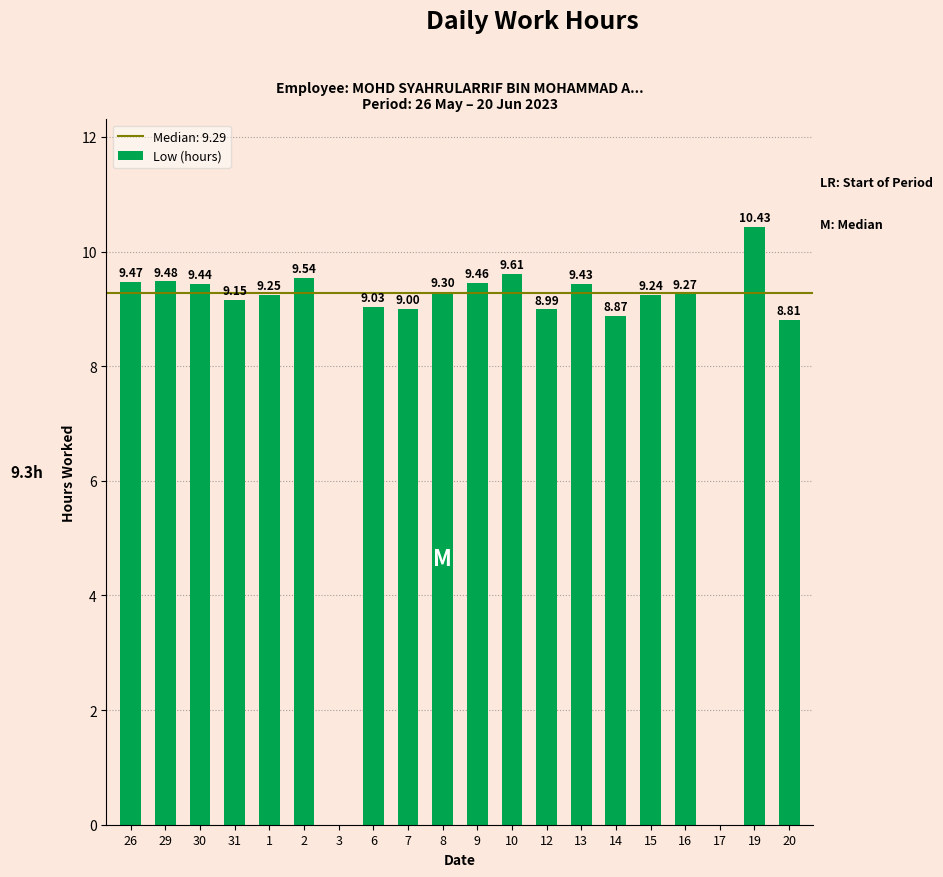

What is the sum of the values at 16 and 6?

18.3